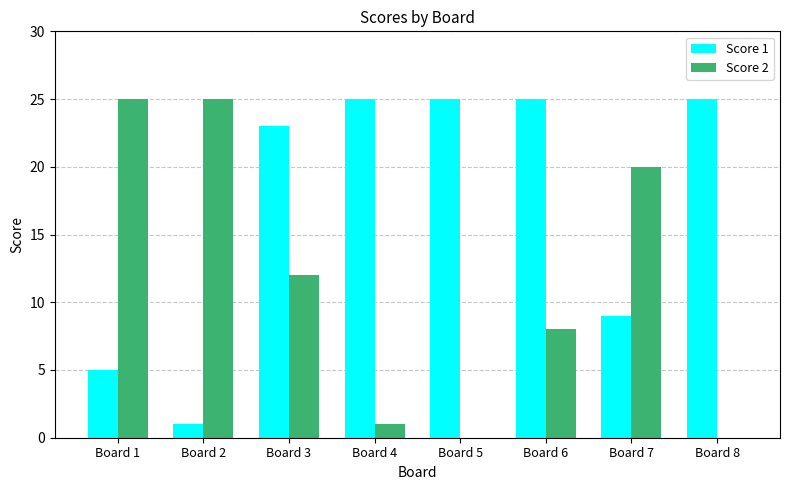

What is the difference between the Score 1 values at Board 4 and Board 2?

24